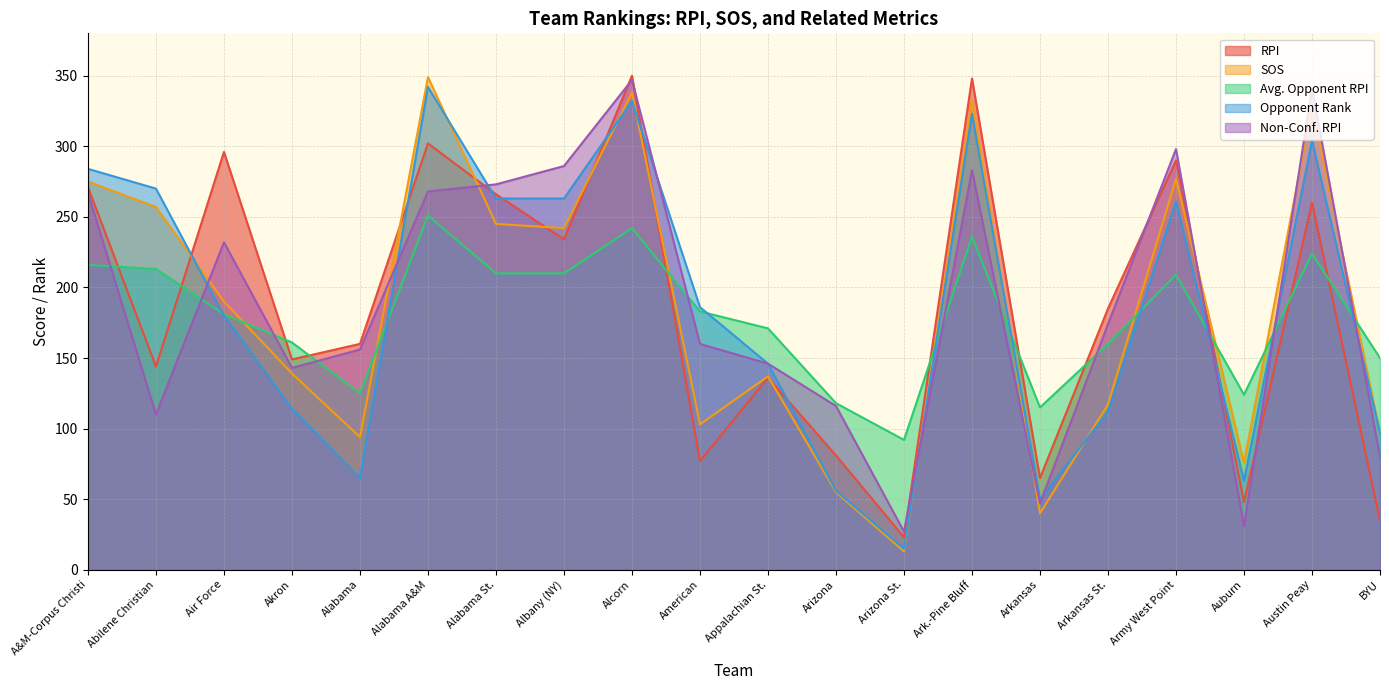

Which series has the widest spread of values?

SOS